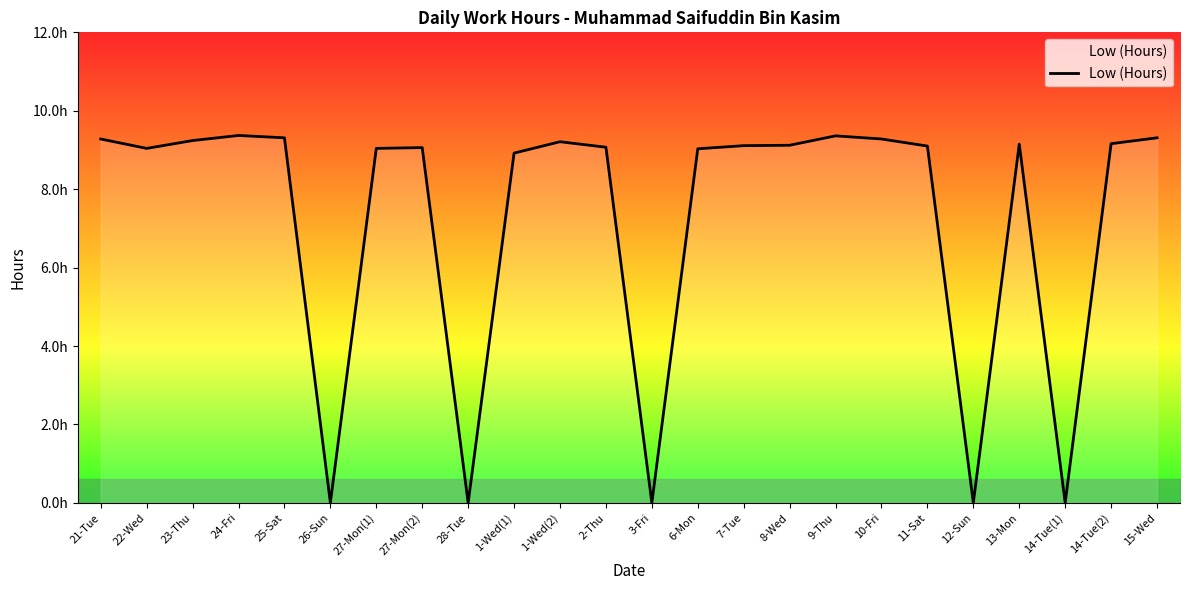

Reading left to right, what are all the values shown in this chart?

9.3	9.0	9.2	9.4	9.3	0.0	9.0	9.1	0.0	8.9	9.2	9.1	0.0	9.0	9.1	9.1	9.4	9.3	9.1	0.0	9.2	0.0	9.2	9.3